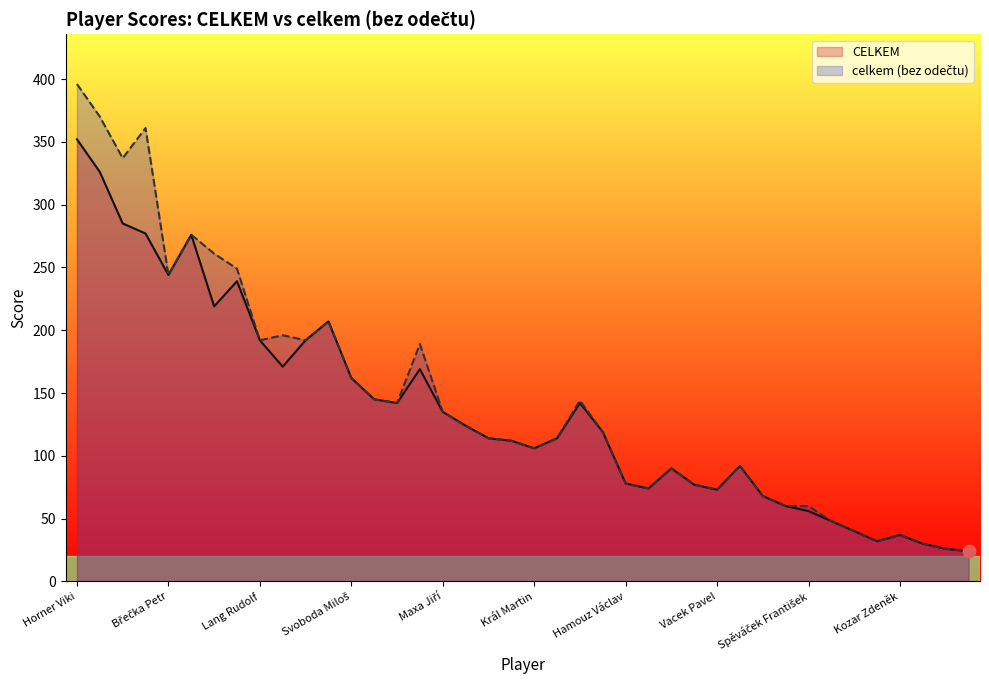

At which category is the sum across all series the highest?

Horner Viki